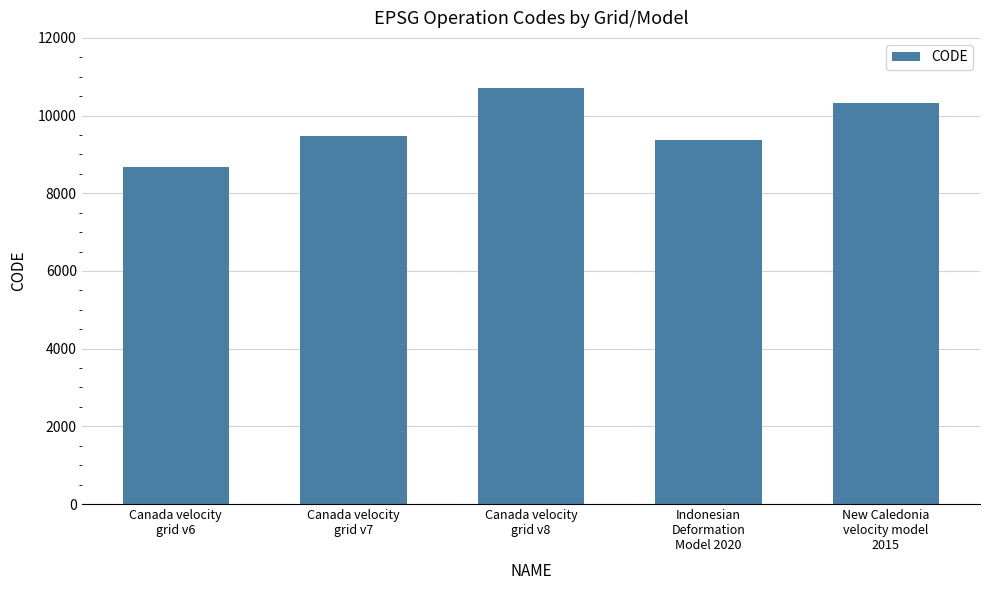

What is the value of the 1st bar from the left?

8676